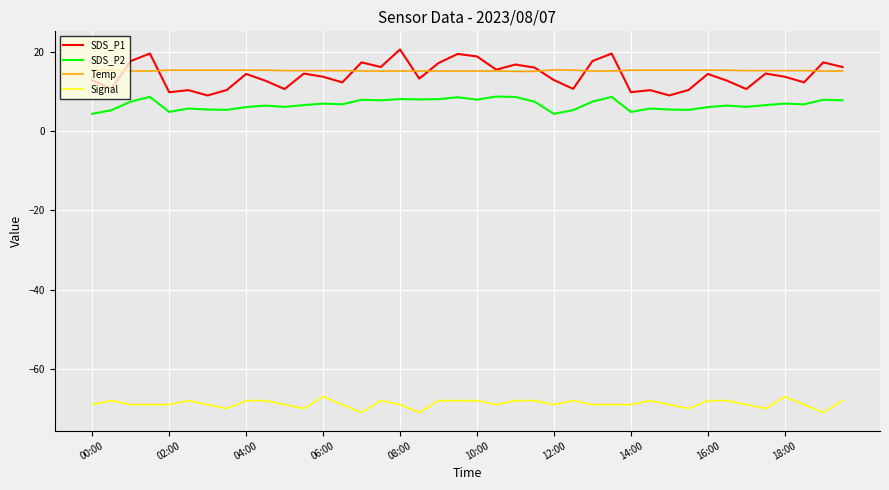

Rank the series by their maximum value, from lowest to highest.

Signal, SDS_P2, Temp, SDS_P1